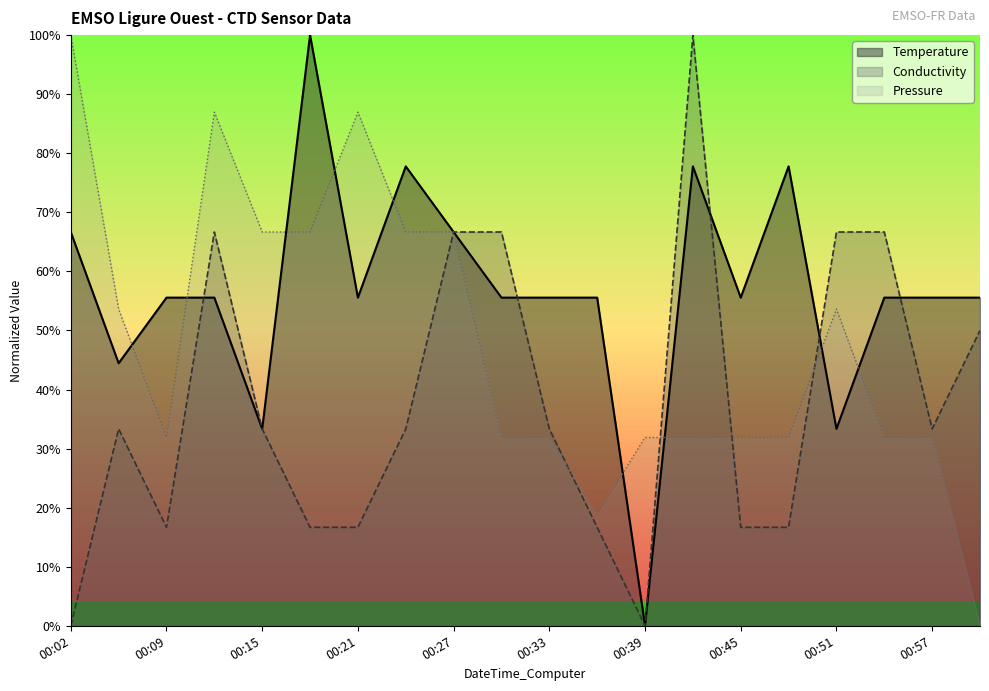

What is the average value of the Temperature series?

0.6